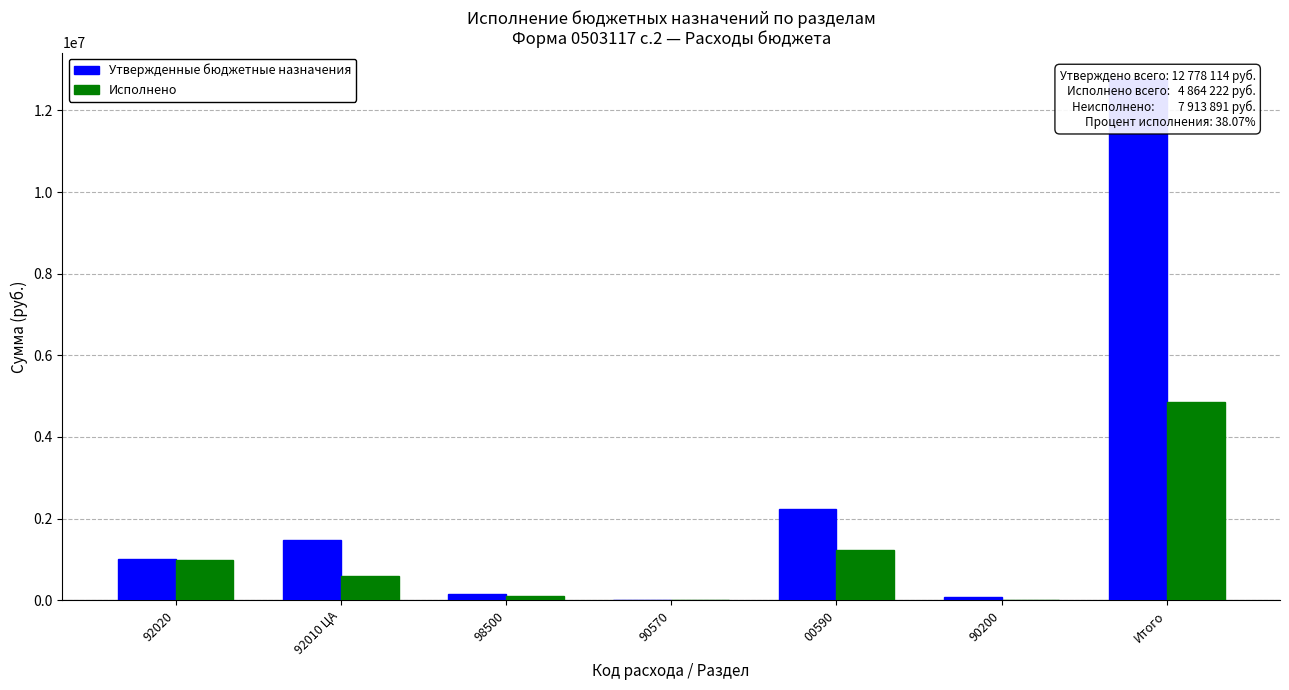

At how many categories does at least one series exceed 5039962?

1